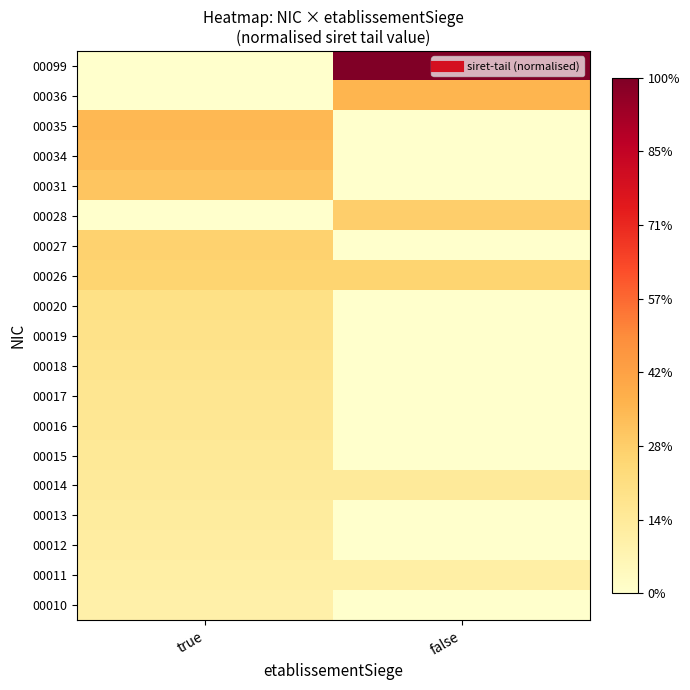

At which category does the chart reach its minimum across all series?

false